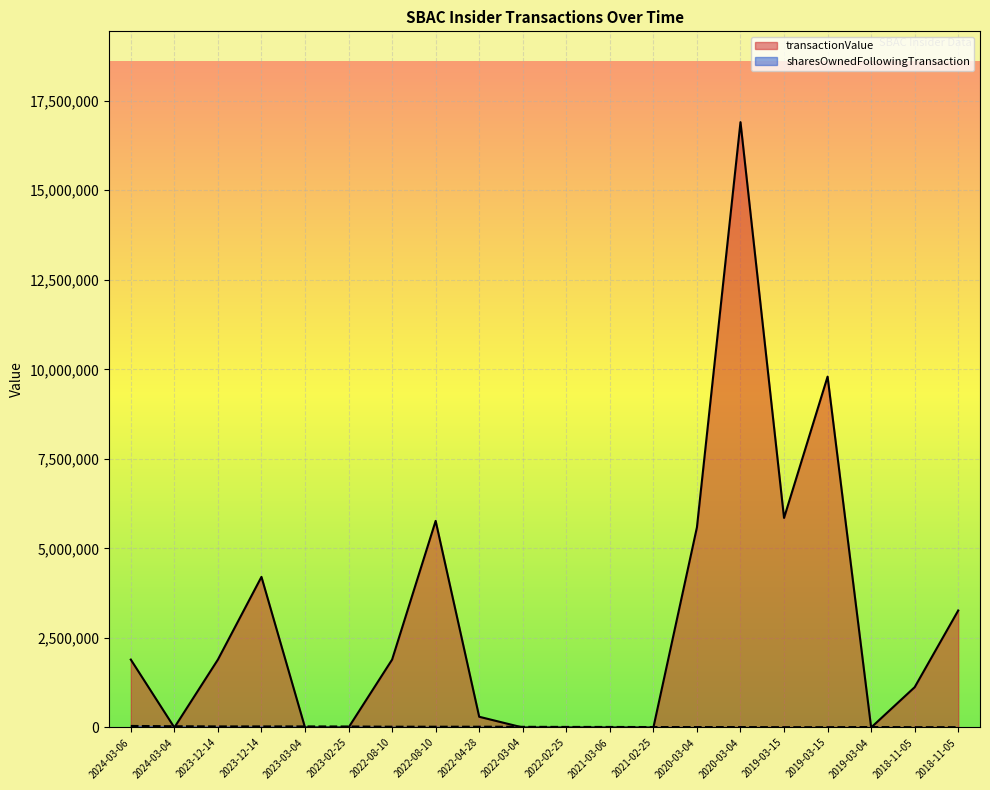

Where is the first local maximum for sharesOwnedFollowingTransaction?

2019-03-04